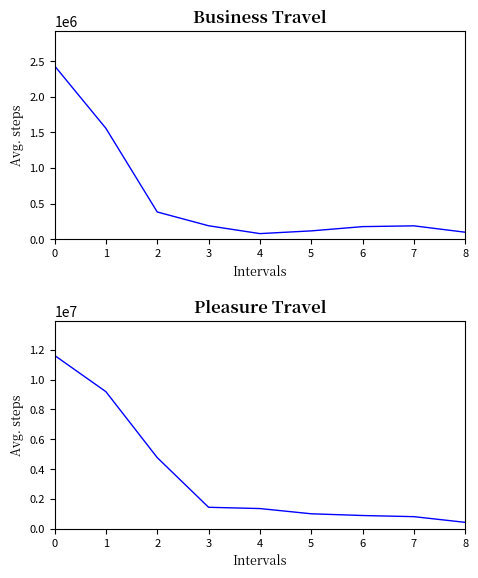

What is the value of the Pleasure point at the 7th from the left?

898991